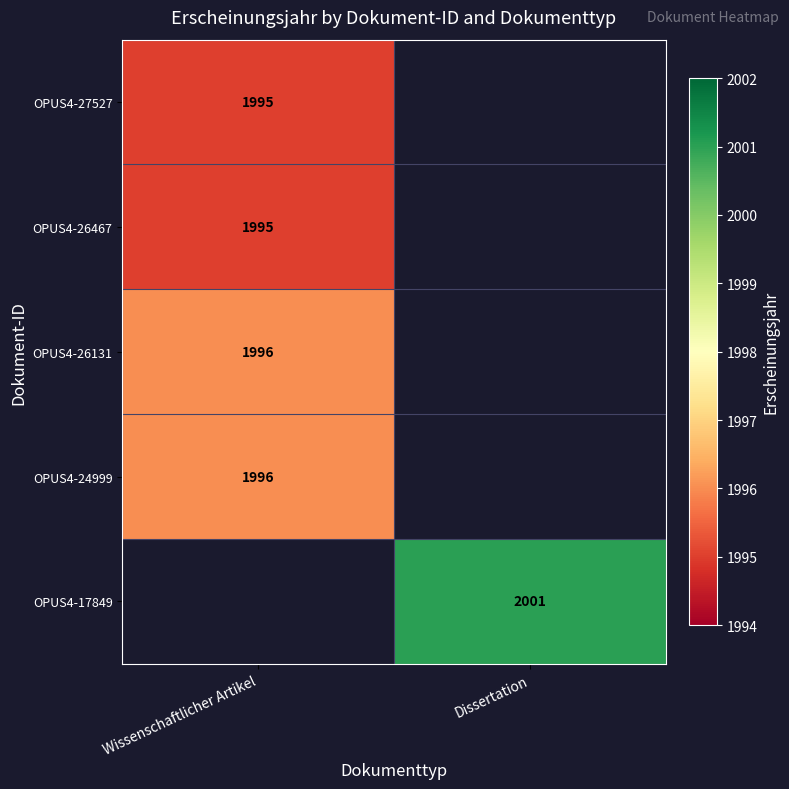

Is the value of OPUS4-26467 at Wissenschaftlicher Artikel greater than the value of OPUS4-24999 at Wissenschaftlicher Artikel?

No